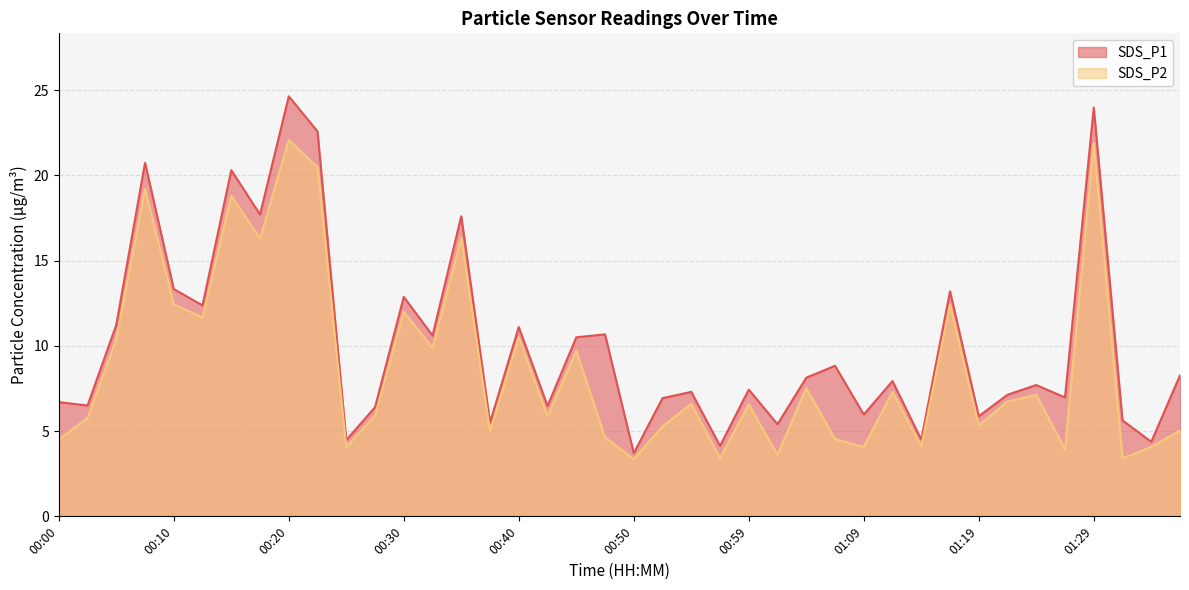

What position from the right is 00:12?

35